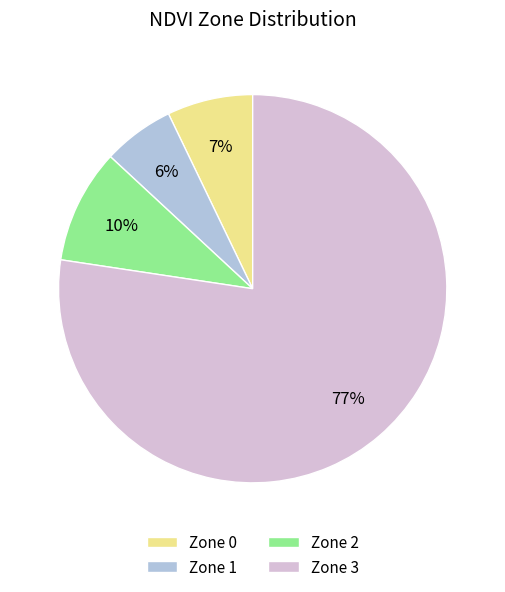

Which slice is the largest?

Zone 3